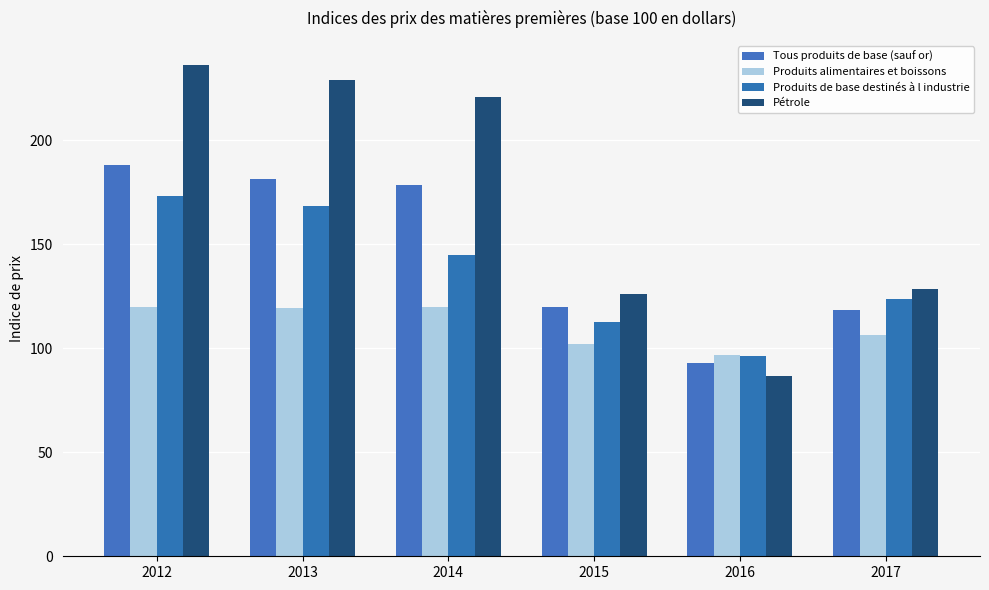

Reading left to right, list all the values displayed in this chart.

Tous produits de base (sauf or): 2012=188.1	2013=181.4	2014=178.6	2015=119.8	2016=92.9	2017=118.2
Produits alimentaires et boissons: 2012=120.1	2013=119.5	2014=119.8	2015=102.0	2016=97.0	2017=106.2
Produits de base destinés à l industrie: 2012=173.2	2013=168.5	2014=144.7	2015=112.9	2016=96.5	2017=123.8
Pétrole: 2012=236.1	2013=228.8	2014=220.9	2015=126.2	2016=86.8	2017=128.8